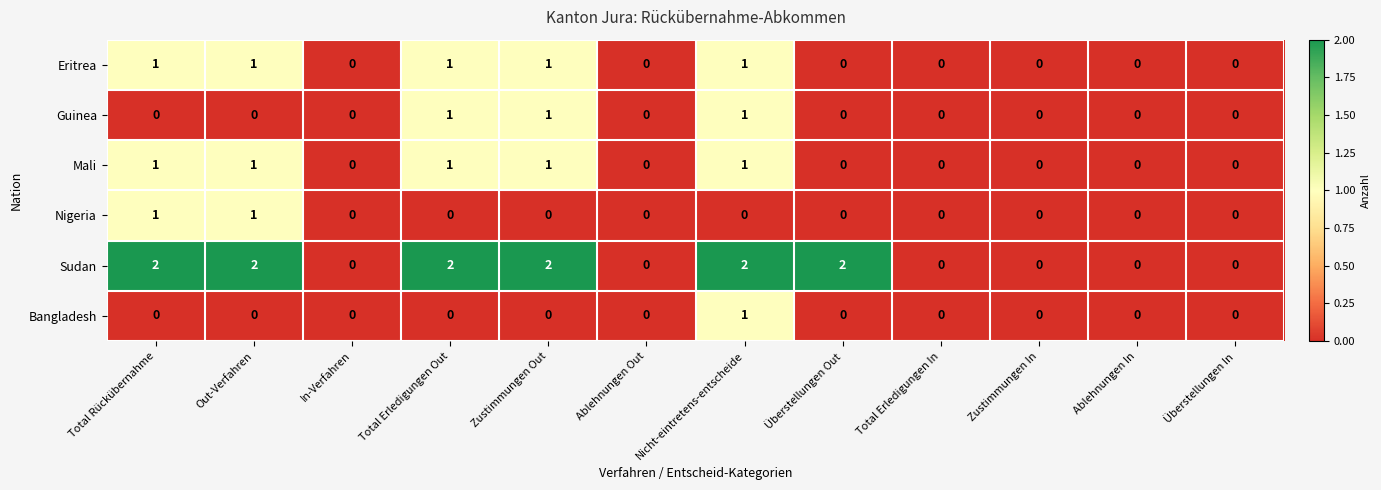

True or false: Guinea has a value of 0 at In-Verfahren.

True